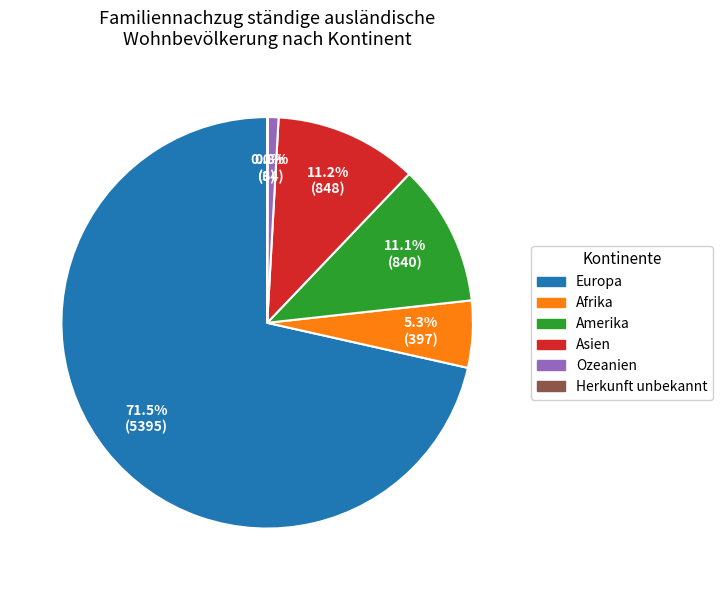

Combined, do Asien and Europa account for over 50%?

Yes